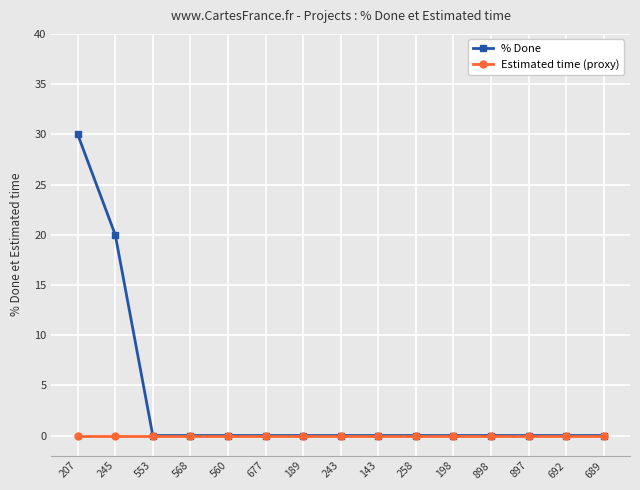

What are all the series names shown in the legend?

% Done, Estimated time (proxy)